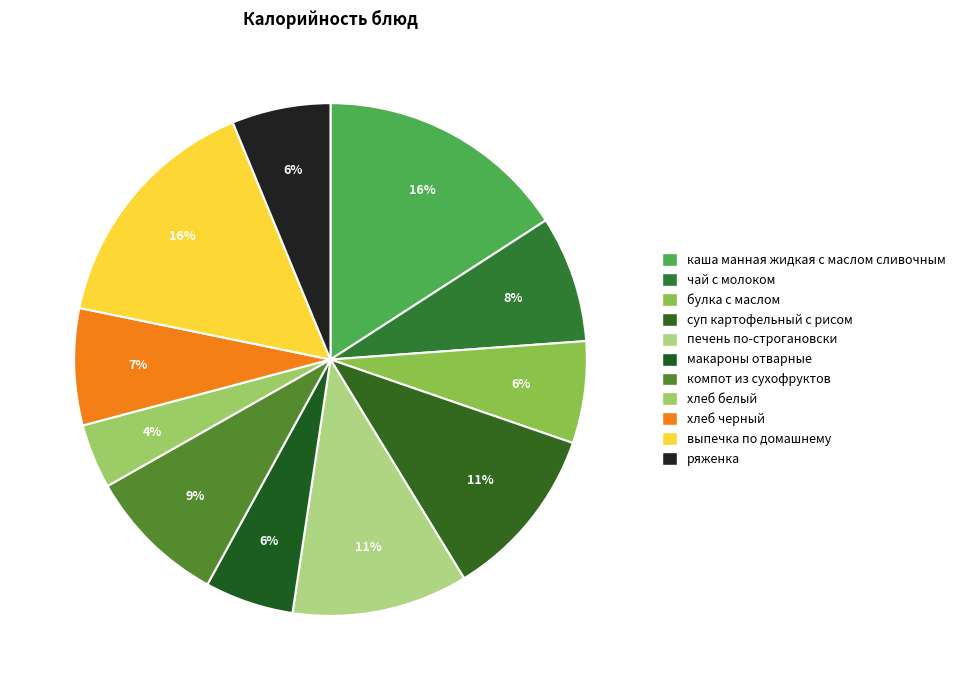

What percentage is the каша манная жидкая с маслом сливочным slice, to the nearest percent?

16%